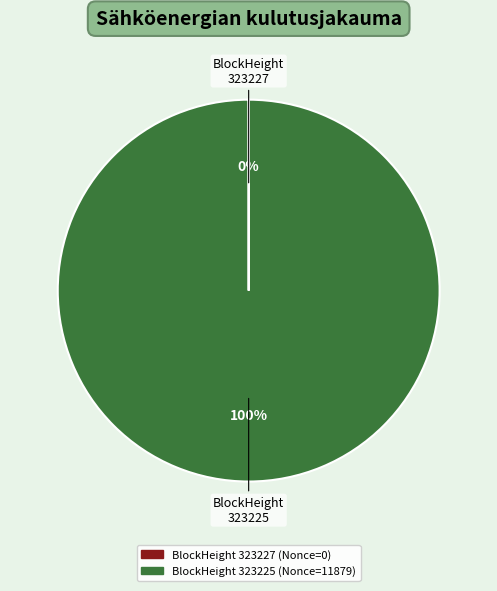

To the nearest percent, what is the average slice percentage?

50%